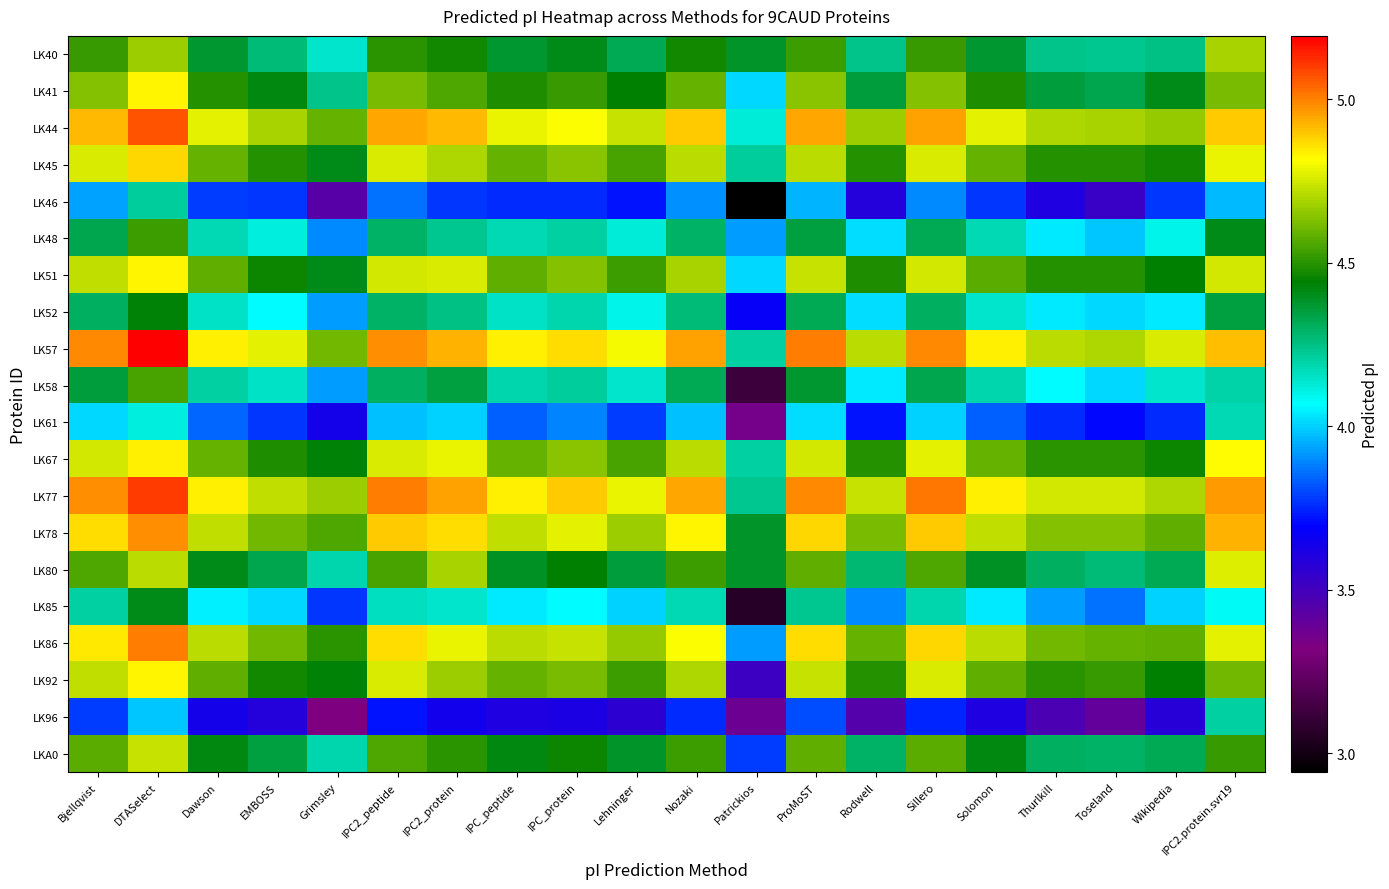

Reading left to right, what are all the values shown in this chart?

LK40: Bjellqvist=4.5	DTASelect=4.7	Dawson=4.4	EMBOSS=4.3	Grimsley=4.1	IPC2_peptide=4.5	IPC2_protein=4.5	IPC_peptide=4.4	IPC_protein=4.4	Lehninger=4.3	Nozaki=4.5	Patrickios=4.4	ProMoST=4.5	Rodwell=4.2	Sillero=4.5	Solomon=4.4	Thurlkill=4.2	Toseland=4.2	Wikipedia=4.3	IPC2.protein.svr19=4.7
LK41: Bjellqvist=4.6	DTASelect=4.8	Dawson=4.5	EMBOSS=4.4	Grimsley=4.2	IPC2_peptide=4.6	IPC2_protein=4.6	IPC_peptide=4.5	IPC_protein=4.5	Lehninger=4.4	Nozaki=4.6	Patrickios=4.0	ProMoST=4.6	Rodwell=4.4	Sillero=4.6	Solomon=4.5	Thurlkill=4.4	Toseland=4.3	Wikipedia=4.4	IPC2.protein.svr19=4.6
LK44: Bjellqvist=4.9	DTASelect=5.1	Dawson=4.8	EMBOSS=4.7	Grimsley=4.6	IPC2_peptide=4.9	IPC2_protein=4.9	IPC_peptide=4.8	IPC_protein=4.8	Lehninger=4.7	Nozaki=4.9	Patrickios=4.1	ProMoST=4.9	Rodwell=4.7	Sillero=5.0	Solomon=4.8	Thurlkill=4.7	Toseland=4.7	Wikipedia=4.7	IPC2.protein.svr19=4.9
LK45: Bjellqvist=4.8	DTASelect=4.9	Dawson=4.6	EMBOSS=4.5	Grimsley=4.4	IPC2_peptide=4.8	IPC2_protein=4.7	IPC_peptide=4.6	IPC_protein=4.6	Lehninger=4.5	Nozaki=4.7	Patrickios=4.2	ProMoST=4.7	Rodwell=4.5	Sillero=4.8	Solomon=4.6	Thurlkill=4.5	Toseland=4.5	Wikipedia=4.5	IPC2.protein.svr19=4.8
LK46: Bjellqvist=3.9	DTASelect=4.2	Dawson=3.8	EMBOSS=3.8	Grimsley=3.4	IPC2_peptide=3.9	IPC2_protein=3.8	IPC_peptide=3.8	IPC_protein=3.8	Lehninger=3.7	Nozaki=3.9	Patrickios=2.9	ProMoST=4.0	Rodwell=3.6	Sillero=3.9	Solomon=3.8	Thurlkill=3.6	Toseland=3.5	Wikipedia=3.8	IPC2.protein.svr19=4.0
LK48: Bjellqvist=4.3	DTASelect=4.5	Dawson=4.2	EMBOSS=4.1	Grimsley=3.9	IPC2_peptide=4.3	IPC2_protein=4.2	IPC_peptide=4.2	IPC_protein=4.2	Lehninger=4.1	Nozaki=4.3	Patrickios=3.9	ProMoST=4.3	Rodwell=4.0	Sillero=4.3	Solomon=4.2	Thurlkill=4.0	Toseland=4.0	Wikipedia=4.1	IPC2.protein.svr19=4.4
LK51: Bjellqvist=4.7	DTASelect=4.8	Dawson=4.6	EMBOSS=4.5	Grimsley=4.4	IPC2_peptide=4.7	IPC2_protein=4.8	IPC_peptide=4.6	IPC_protein=4.6	Lehninger=4.5	Nozaki=4.7	Patrickios=4.0	ProMoST=4.7	Rodwell=4.5	Sillero=4.7	Solomon=4.6	Thurlkill=4.5	Toseland=4.5	Wikipedia=4.4	IPC2.protein.svr19=4.8
LK52: Bjellqvist=4.3	DTASelect=4.4	Dawson=4.2	EMBOSS=4.1	Grimsley=3.9	IPC2_peptide=4.3	IPC2_protein=4.3	IPC_peptide=4.2	IPC_protein=4.2	Lehninger=4.1	Nozaki=4.3	Patrickios=3.7	ProMoST=4.3	Rodwell=4.0	Sillero=4.3	Solomon=4.1	Thurlkill=4.0	Toseland=4.0	Wikipedia=4.0	IPC2.protein.svr19=4.3
LK57: Bjellqvist=5.0	DTASelect=5.2	Dawson=4.8	EMBOSS=4.8	Grimsley=4.6	IPC2_peptide=5.0	IPC2_protein=4.9	IPC_peptide=4.8	IPC_protein=4.9	Lehninger=4.8	Nozaki=5.0	Patrickios=4.2	ProMoST=5.0	Rodwell=4.7	Sillero=5.0	Solomon=4.8	Thurlkill=4.7	Toseland=4.7	Wikipedia=4.8	IPC2.protein.svr19=4.9
LK58: Bjellqvist=4.4	DTASelect=4.5	Dawson=4.2	EMBOSS=4.2	Grimsley=3.9	IPC2_peptide=4.3	IPC2_protein=4.3	IPC_peptide=4.2	IPC_protein=4.2	Lehninger=4.1	Nozaki=4.3	Patrickios=3.1	ProMoST=4.4	Rodwell=4.0	Sillero=4.3	Solomon=4.2	Thurlkill=4.1	Toseland=4.0	Wikipedia=4.1	IPC2.protein.svr19=4.2
LK61: Bjellqvist=4.0	DTASelect=4.1	Dawson=3.8	EMBOSS=3.8	Grimsley=3.6	IPC2_peptide=4.0	IPC2_protein=4.0	IPC_peptide=3.8	IPC_protein=3.9	Lehninger=3.8	Nozaki=4.0	Patrickios=3.4	ProMoST=4.0	Rodwell=3.7	Sillero=4.0	Solomon=3.8	Thurlkill=3.8	Toseland=3.7	Wikipedia=3.8	IPC2.protein.svr19=4.2
LK67: Bjellqvist=4.7	DTASelect=4.8	Dawson=4.6	EMBOSS=4.5	Grimsley=4.4	IPC2_peptide=4.8	IPC2_protein=4.8	IPC_peptide=4.6	IPC_protein=4.6	Lehninger=4.5	Nozaki=4.7	Patrickios=4.2	ProMoST=4.7	Rodwell=4.5	Sillero=4.8	Solomon=4.6	Thurlkill=4.5	Toseland=4.5	Wikipedia=4.5	IPC2.protein.svr19=4.8
LK77: Bjellqvist=5.0	DTASelect=5.1	Dawson=4.8	EMBOSS=4.7	Grimsley=4.7	IPC2_peptide=5.0	IPC2_protein=5.0	IPC_peptide=4.8	IPC_protein=4.9	Lehninger=4.8	Nozaki=4.9	Patrickios=4.2	ProMoST=5.0	Rodwell=4.7	Sillero=5.0	Solomon=4.8	Thurlkill=4.7	Toseland=4.7	Wikipedia=4.7	IPC2.protein.svr19=5.0
LK78: Bjellqvist=4.9	DTASelect=5.0	Dawson=4.7	EMBOSS=4.6	Grimsley=4.6	IPC2_peptide=4.9	IPC2_protein=4.9	IPC_peptide=4.7	IPC_protein=4.8	Lehninger=4.7	Nozaki=4.8	Patrickios=4.4	ProMoST=4.9	Rodwell=4.6	Sillero=4.9	Solomon=4.7	Thurlkill=4.6	Toseland=4.6	Wikipedia=4.6	IPC2.protein.svr19=4.9
LK80: Bjellqvist=4.6	DTASelect=4.7	Dawson=4.4	EMBOSS=4.3	Grimsley=4.2	IPC2_peptide=4.5	IPC2_protein=4.7	IPC_peptide=4.4	IPC_protein=4.4	Lehninger=4.4	Nozaki=4.5	Patrickios=4.4	ProMoST=4.6	Rodwell=4.3	Sillero=4.6	Solomon=4.4	Thurlkill=4.3	Toseland=4.3	Wikipedia=4.3	IPC2.protein.svr19=4.8
LK85: Bjellqvist=4.2	DTASelect=4.4	Dawson=4.0	EMBOSS=4.0	Grimsley=3.8	IPC2_peptide=4.2	IPC2_protein=4.1	IPC_peptide=4.0	IPC_protein=4.1	Lehninger=4.0	Nozaki=4.2	Patrickios=3.1	ProMoST=4.2	Rodwell=3.9	Sillero=4.2	Solomon=4.0	Thurlkill=3.9	Toseland=3.9	Wikipedia=4.0	IPC2.protein.svr19=4.1
LK86: Bjellqvist=4.9	DTASelect=5.0	Dawson=4.7	EMBOSS=4.6	Grimsley=4.5	IPC2_peptide=4.9	IPC2_protein=4.8	IPC_peptide=4.7	IPC_protein=4.7	Lehninger=4.7	Nozaki=4.8	Patrickios=3.9	ProMoST=4.9	Rodwell=4.6	Sillero=4.9	Solomon=4.7	Thurlkill=4.6	Toseland=4.6	Wikipedia=4.6	IPC2.protein.svr19=4.8
LK92: Bjellqvist=4.7	DTASelect=4.8	Dawson=4.6	EMBOSS=4.5	Grimsley=4.4	IPC2_peptide=4.8	IPC2_protein=4.7	IPC_peptide=4.6	IPC_protein=4.6	Lehninger=4.5	Nozaki=4.7	Patrickios=3.5	ProMoST=4.7	Rodwell=4.5	Sillero=4.8	Solomon=4.6	Thurlkill=4.5	Toseland=4.5	Wikipedia=4.4	IPC2.protein.svr19=4.6
LK96: Bjellqvist=3.8	DTASelect=4.0	Dawson=3.6	EMBOSS=3.6	Grimsley=3.3	IPC2_peptide=3.7	IPC2_protein=3.6	IPC_peptide=3.6	IPC_protein=3.6	Lehninger=3.6	Nozaki=3.8	Patrickios=3.4	ProMoST=3.8	Rodwell=3.5	Sillero=3.7	Solomon=3.6	Thurlkill=3.5	Toseland=3.4	Wikipedia=3.6	IPC2.protein.svr19=4.2
LKA0: Bjellqvist=4.6	DTASelect=4.7	Dawson=4.4	EMBOSS=4.3	Grimsley=4.2	IPC2_peptide=4.6	IPC2_protein=4.5	IPC_peptide=4.4	IPC_protein=4.5	Lehninger=4.4	Nozaki=4.5	Patrickios=3.8	ProMoST=4.6	Rodwell=4.3	Sillero=4.6	Solomon=4.4	Thurlkill=4.3	Toseland=4.3	Wikipedia=4.3	IPC2.protein.svr19=4.5